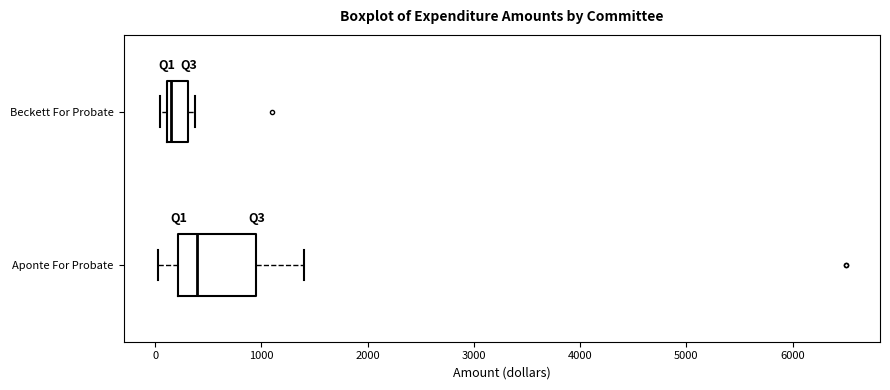

Which box is the widest, from its left edge to its right edge?

Aponte For Probate